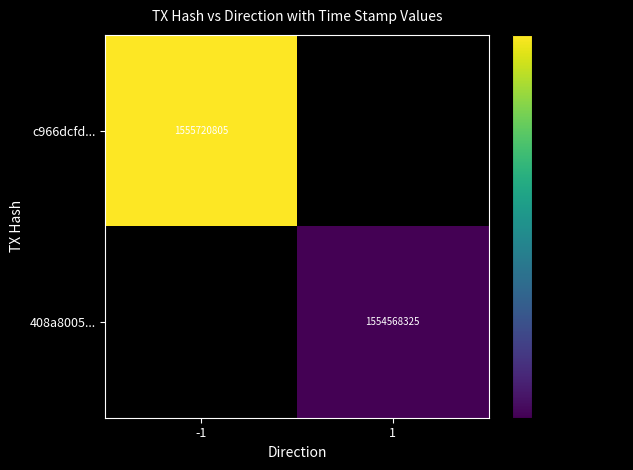

True or false: c966dcfd... has a value of 2385893140 at -1.

False